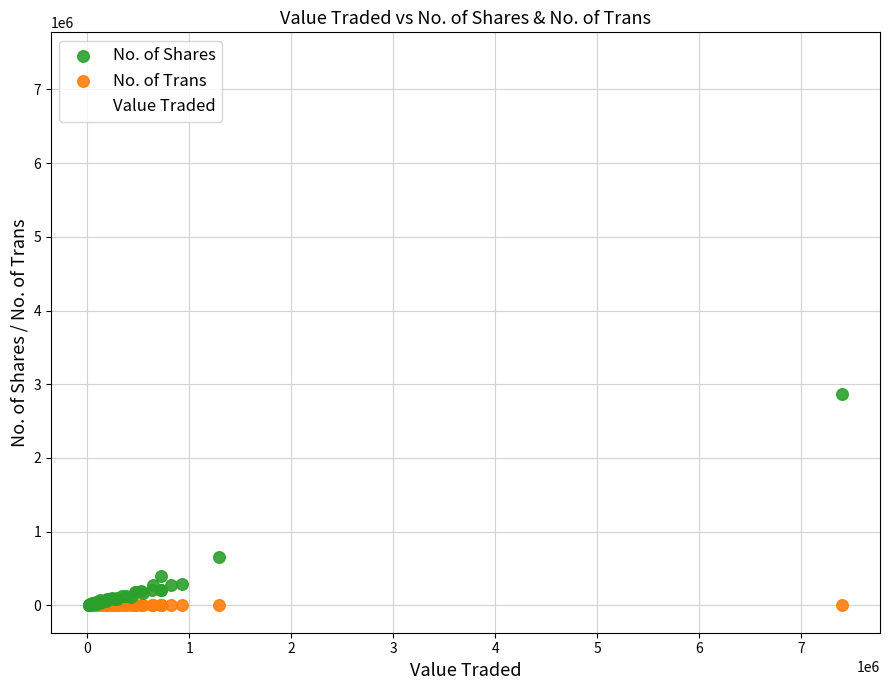

In the No. of Shares series, what Y value is closest to 1440907?

653219